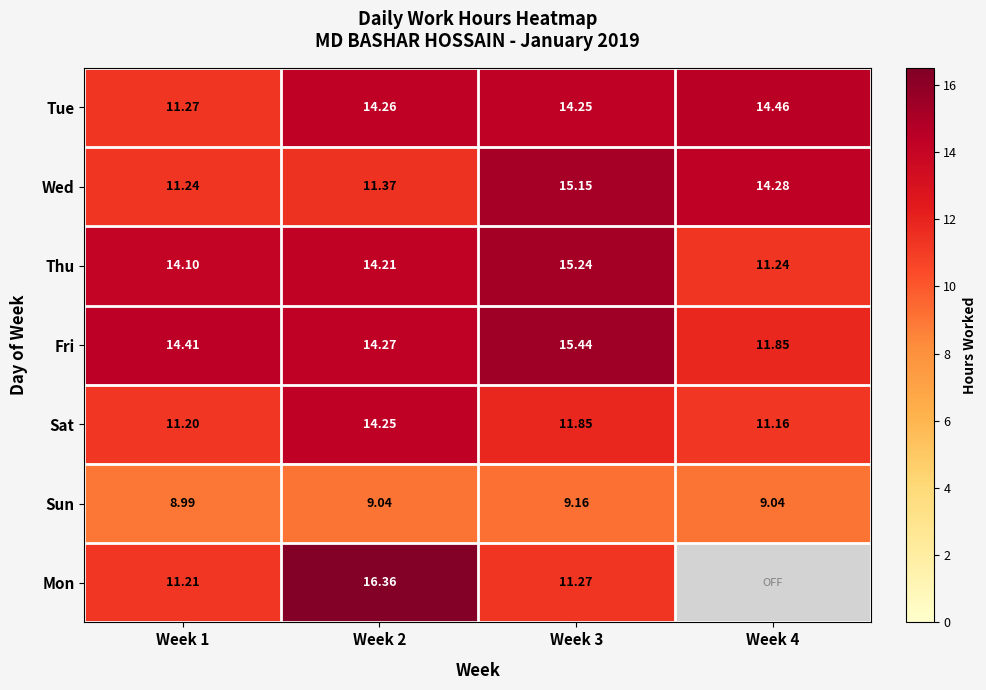

At how many categories does at least one series exceed 12?

4